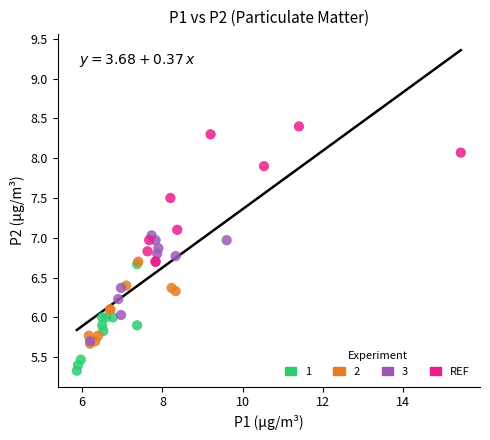

Which series reaches the maximum Y coordinate?

REF